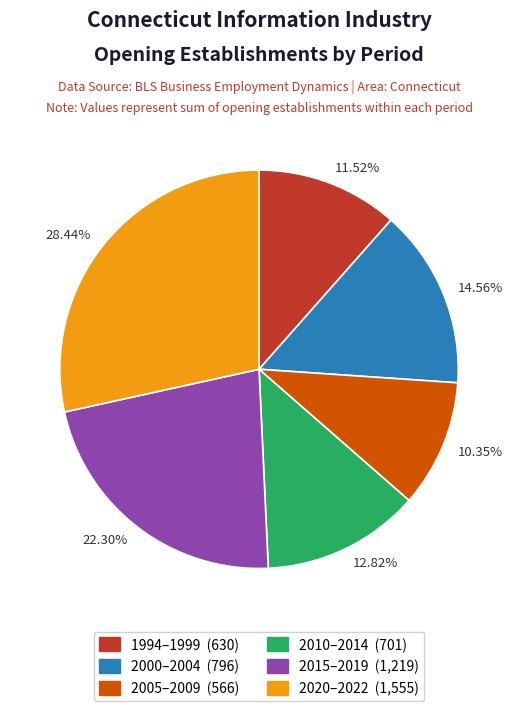

Does 11.52% account for over 50% of the chart?

No